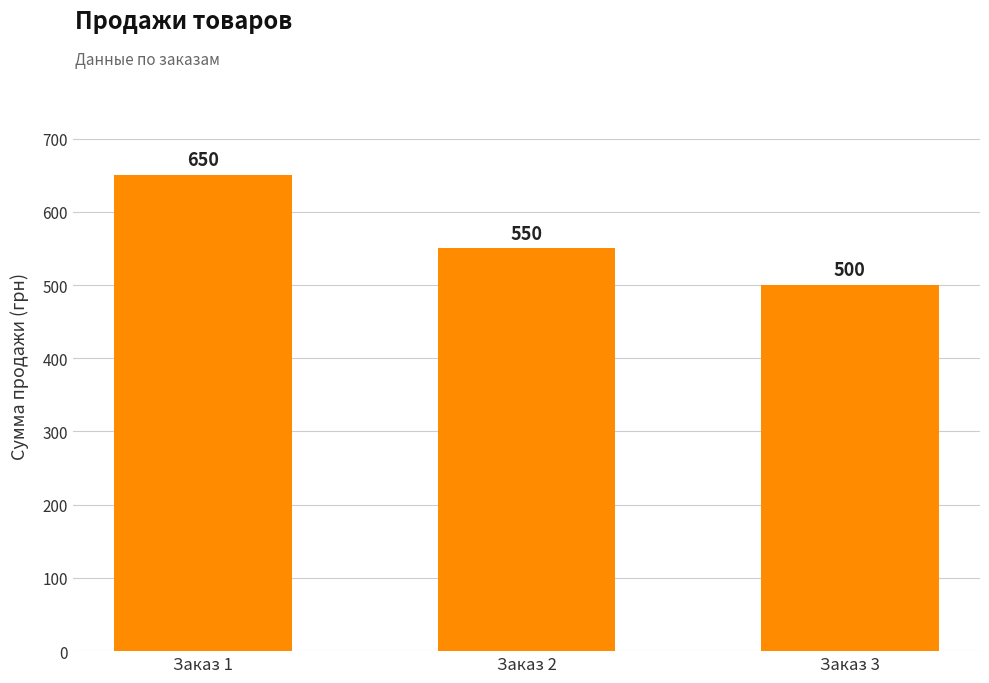

List the labels in order of value, smallest first.

Заказ 3, Заказ 2, Заказ 1